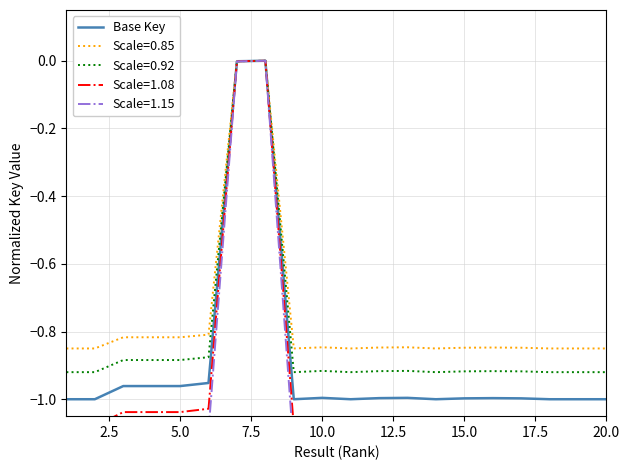

Is it true that Base Key equals -1.4 at 20.0?

False